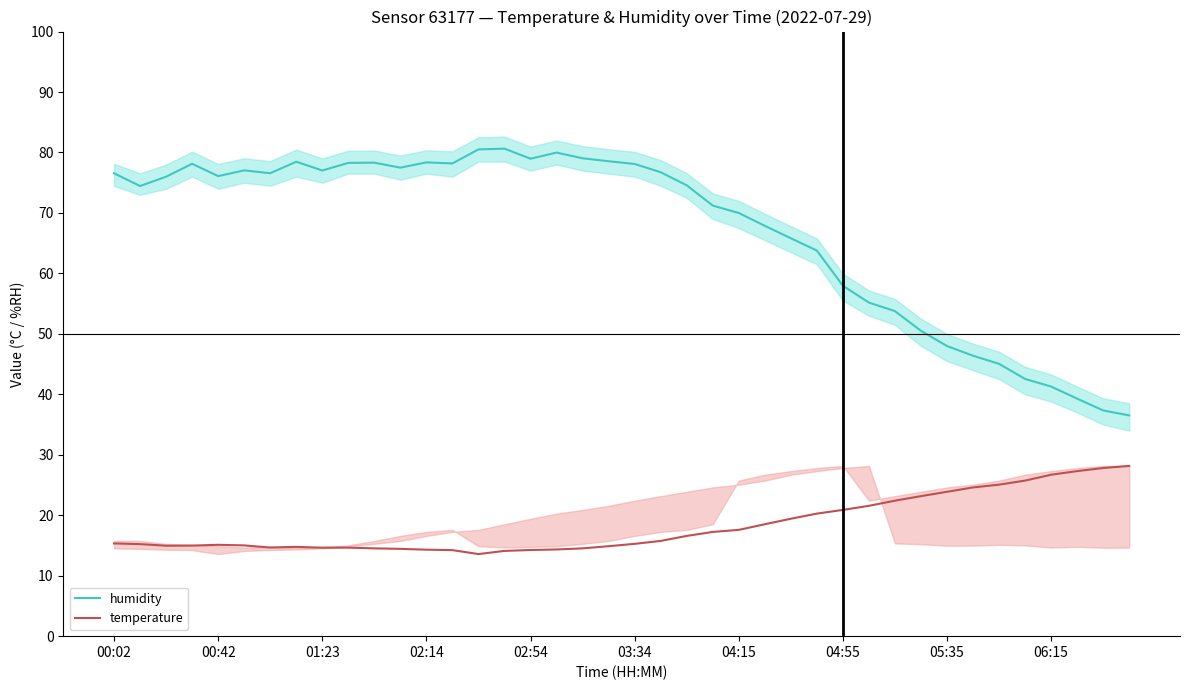

True or false: humidity and temperature cross at least once.

False